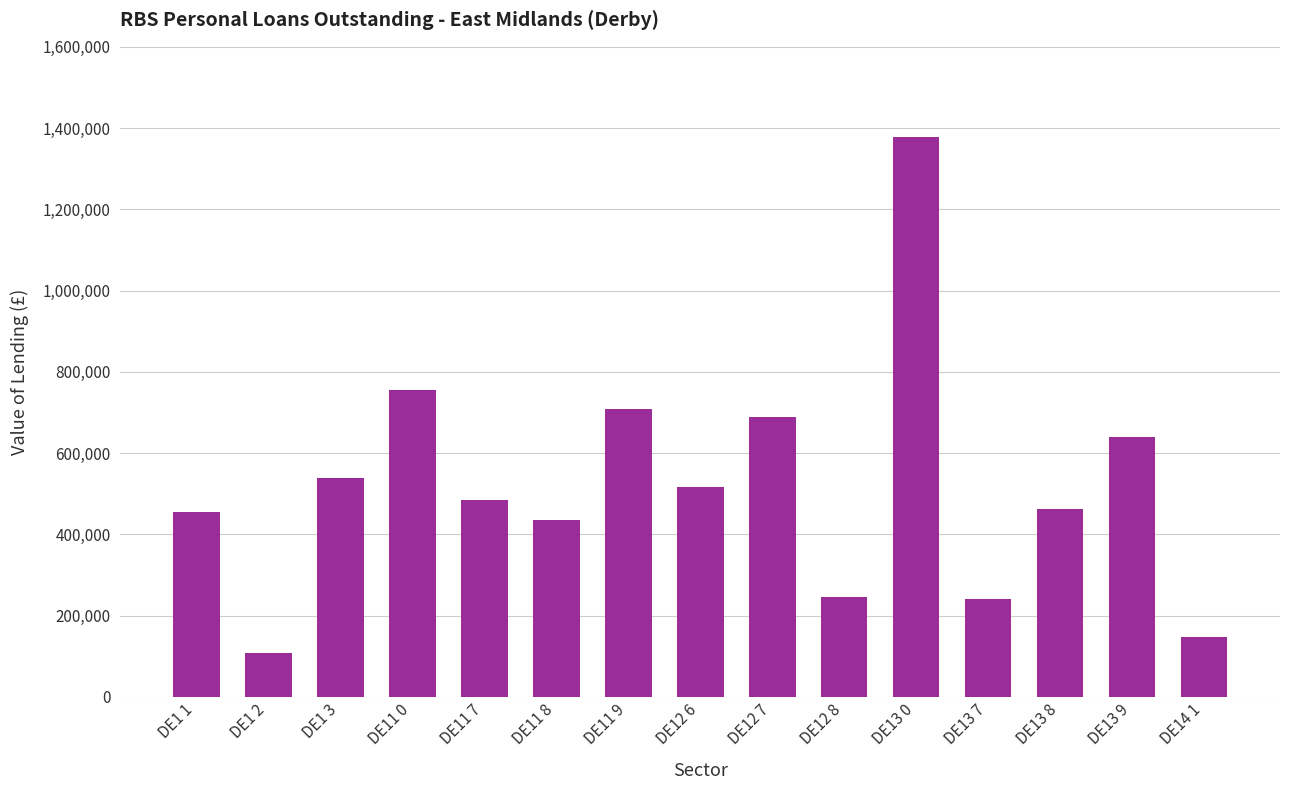

Which has a higher value, DE11 0 or DE11 9?

DE11 0